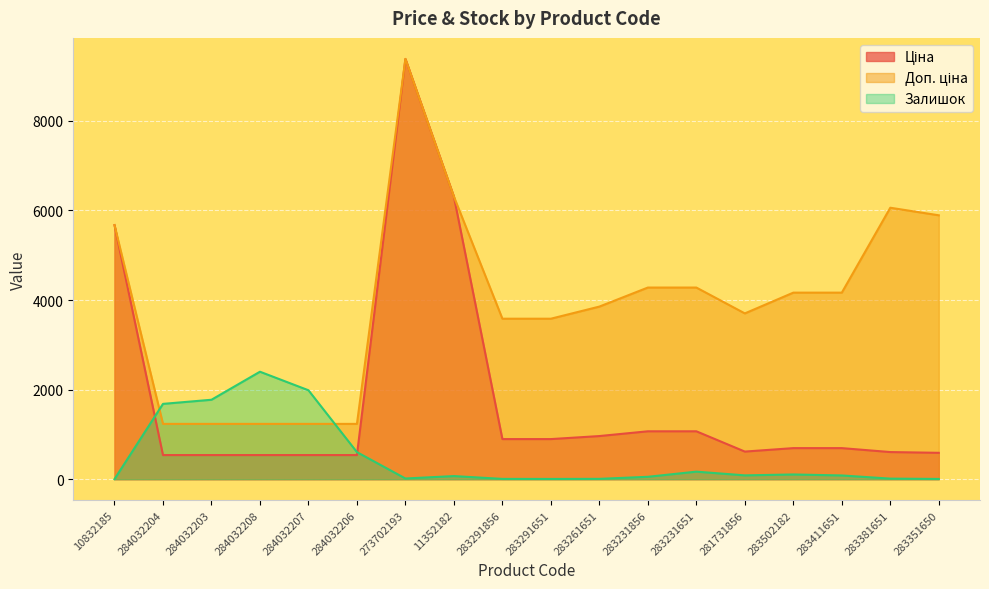

What position from the left is 281731856?

14